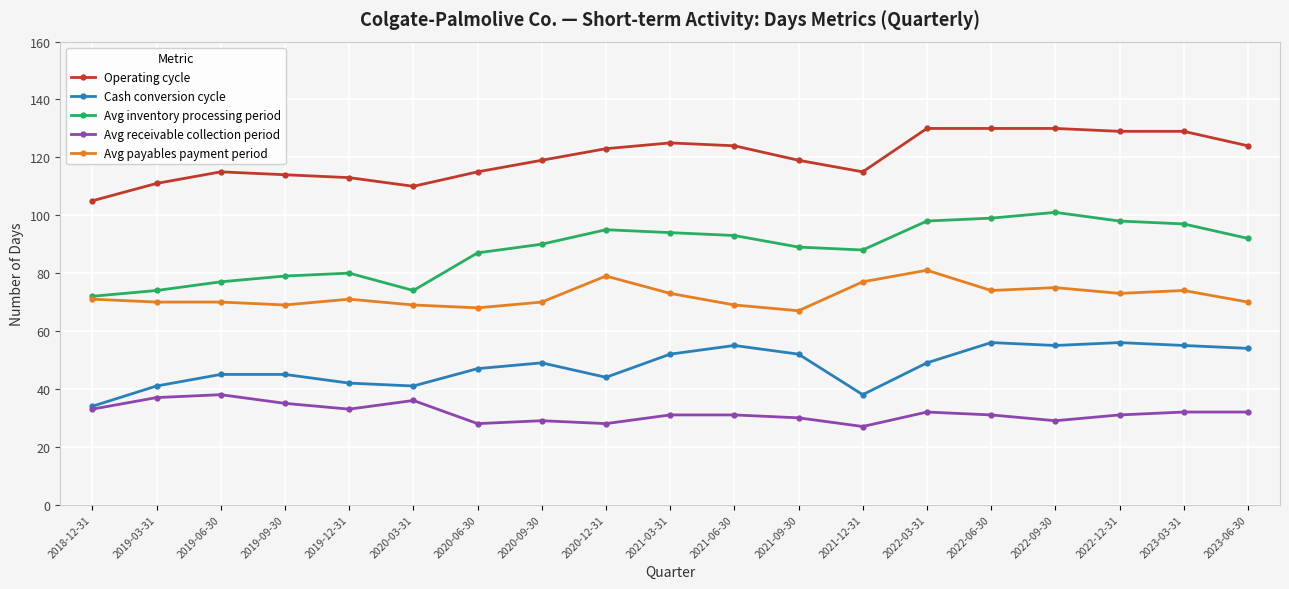

True or false: Avg inventory processing period has more than 0 points higher than both neighbors.

True